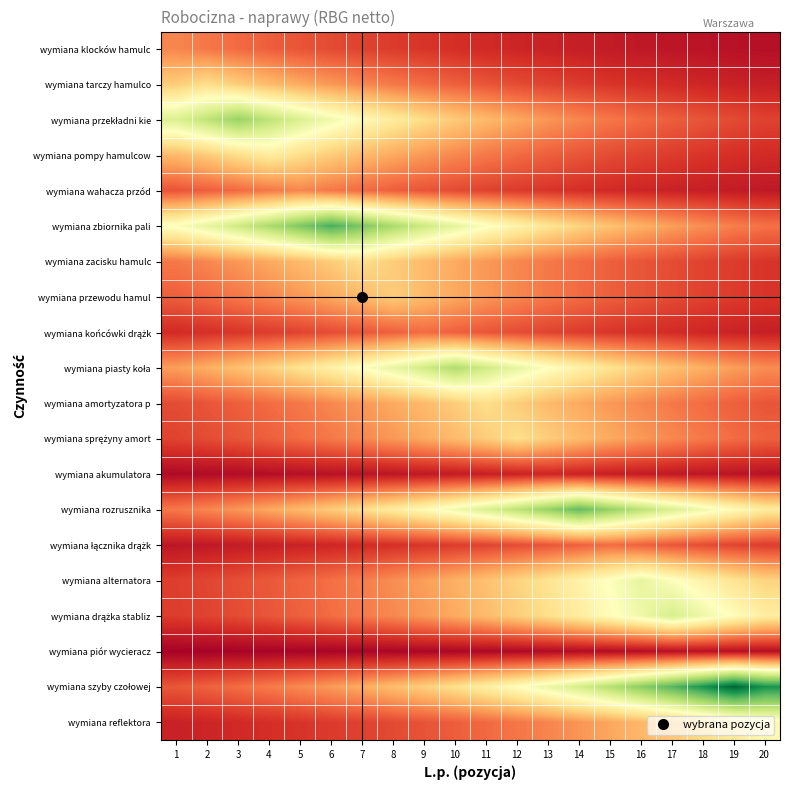

Rank the series at 10 from highest to lowest value.

wymiana piasty koła, wymiana zbiornika pali, wymiana rozrusznika, wymiana szyby czołowej, wymiana amortyzatora p, wymiana przekładni kie, wymiana sprężyny amort, wymiana alternatora, wymiana drążka stabliz, wymiana zacisku hamulc, wymiana przewodu hamul, wymiana pompy hamulcow, wymiana końcówki drążk, wymiana tarczy hamulco, wymiana reflektora, wymiana wahacza przód, wymiana łącznika drążk, wymiana klocków hamulc, wymiana akumulatora, wymiana piór wycieracz